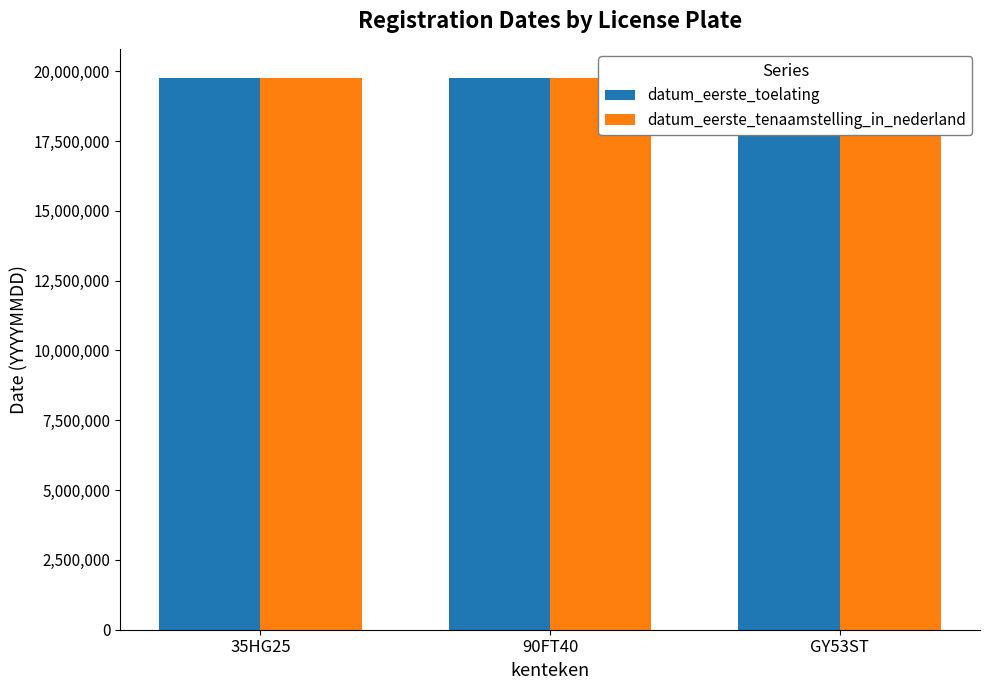

How many data points in datum_eerste_tenaamstelling_in_nederland are less than 19751115?

1